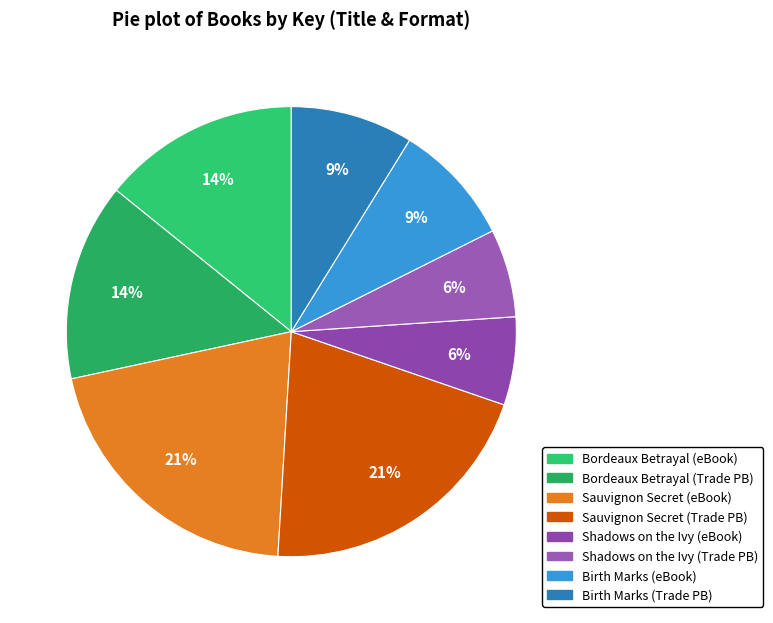

Count the number of slices in the pie.

8